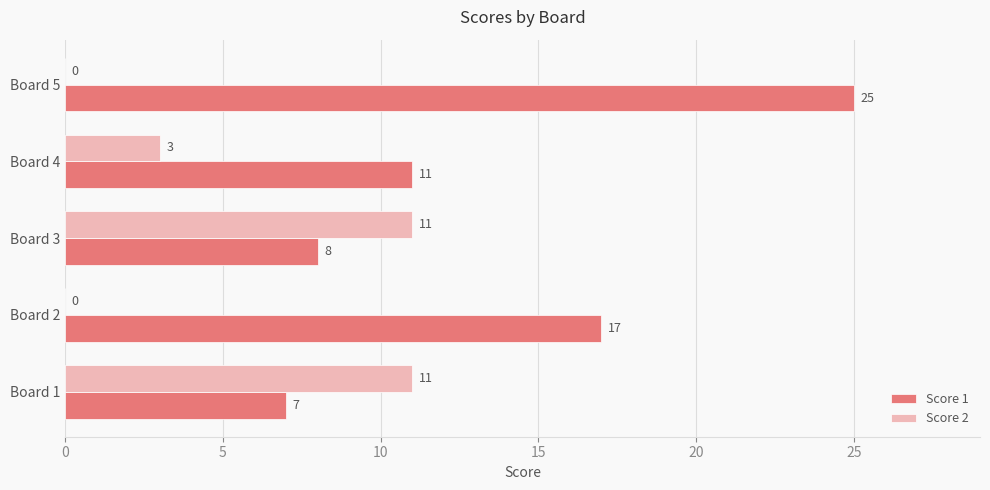

Is it true that Score 2 equals 7 at Board 2?

False